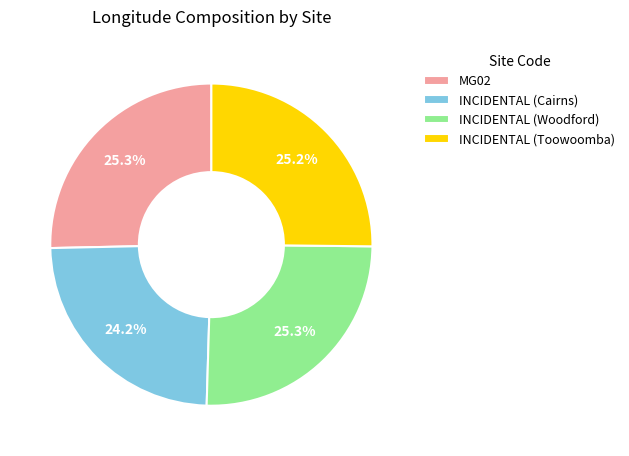

Which category has the smallest portion of the pie?

INCIDENTAL (Cairns)